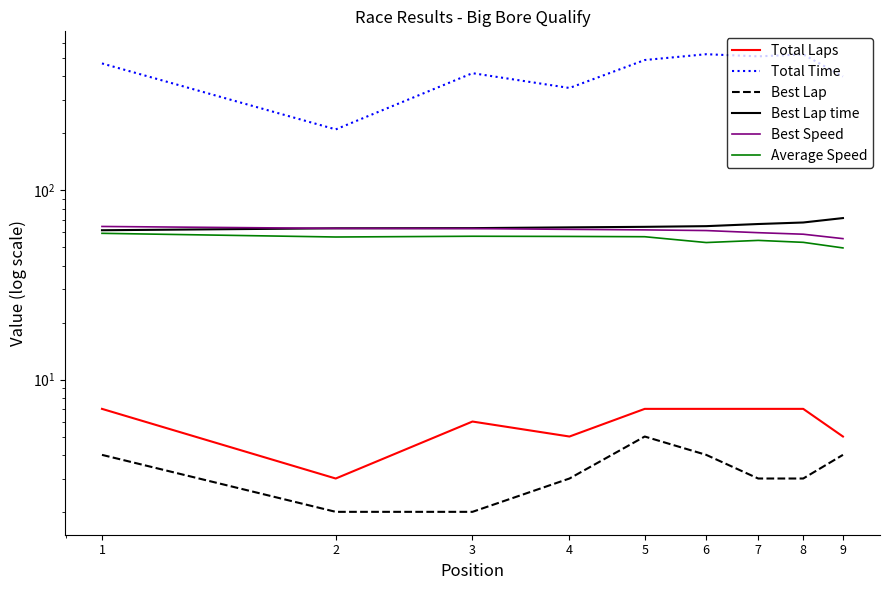

The value of Best Lap at 8 is 4.9. True or false?

False